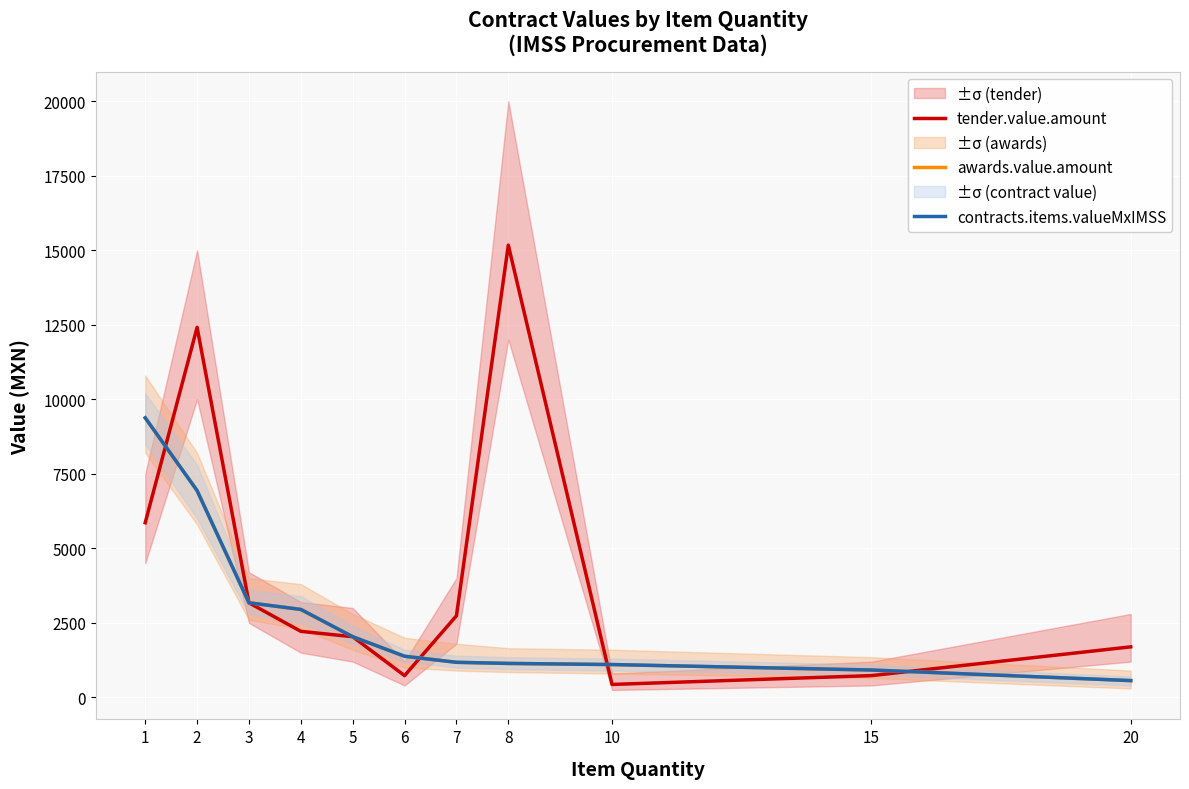

What are all the series names shown in the legend?

tender.value.amount, awards.value.amount, contracts.items.valueMxIMSS